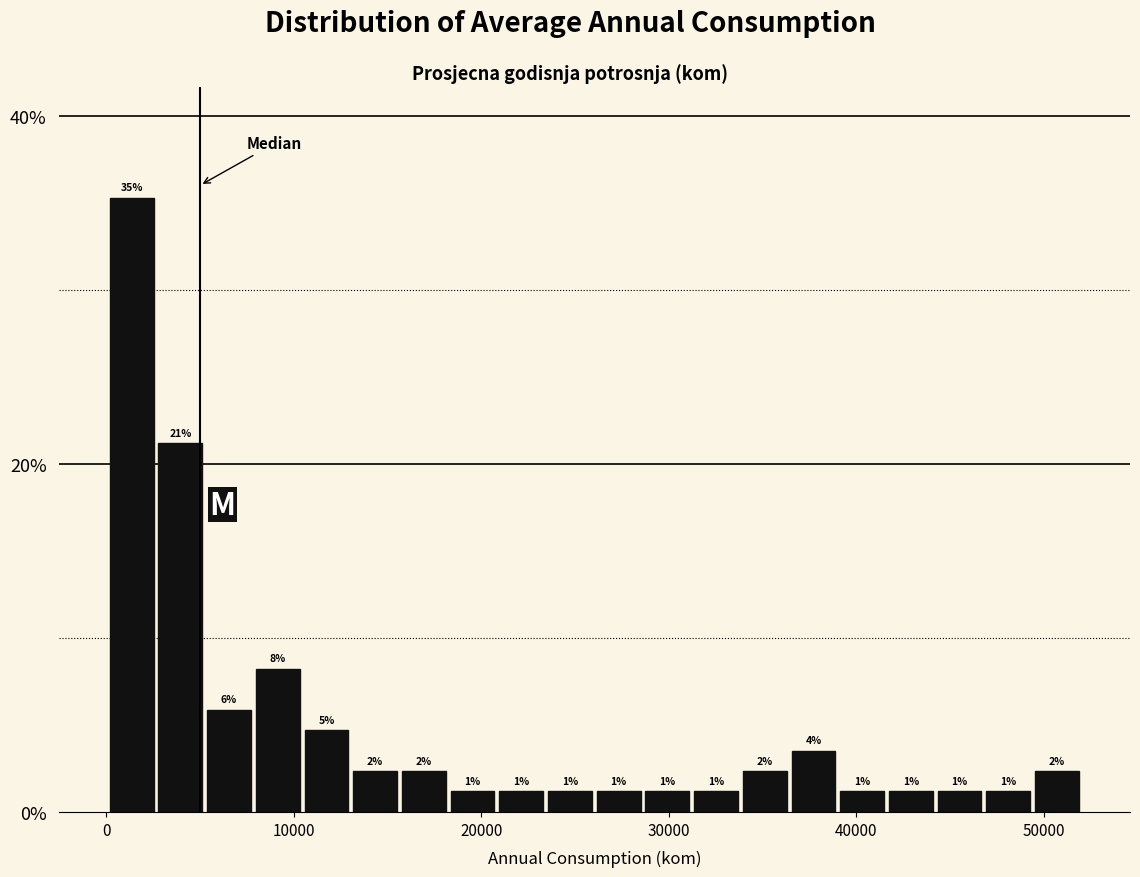

Read against the x-axis, roughly where is the centre of the tallest bar?

1000